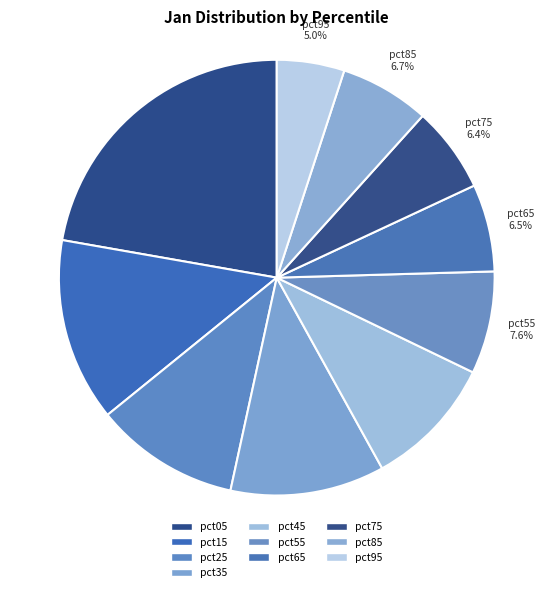

What is the largest slice in the pie chart?

pct05